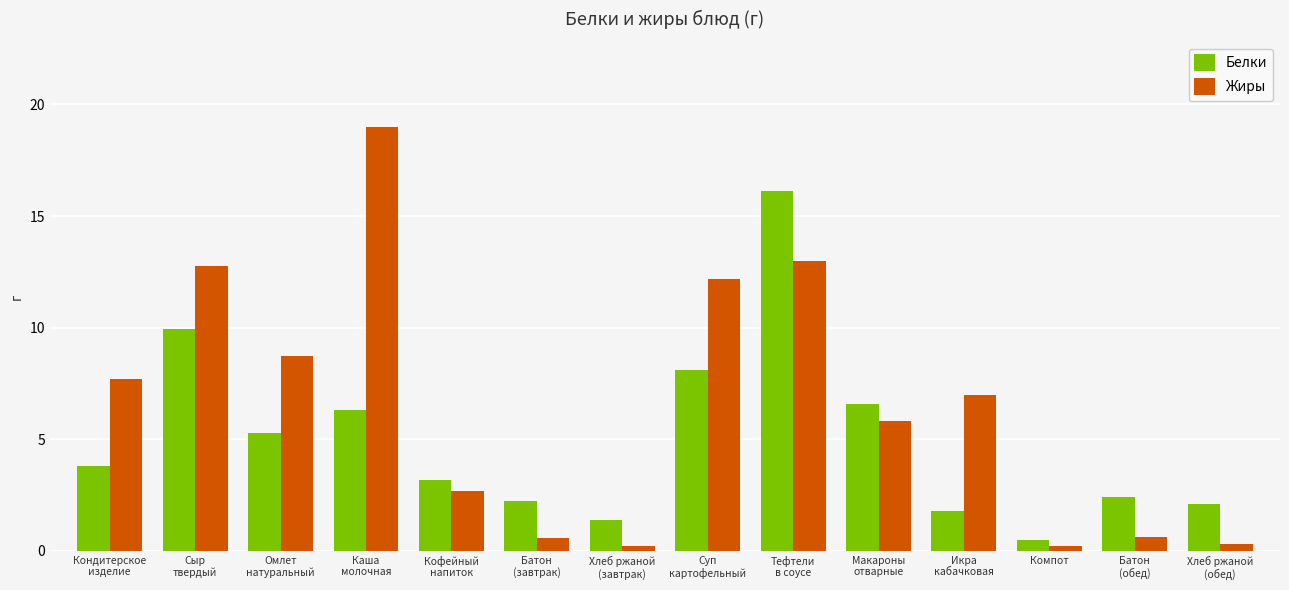

Reading left to right, transcribe all the data shown in this chart.

Белки: 3.8	9.9	5.3	6.3	3.2	2.2	1.4	8.1	16.1	6.6	1.8	0.5	2.4	2.1
Жиры: 7.7	12.7	8.8	19.0	2.7	0.6	0.2	12.2	13.0	5.8	7.0	0.2	0.6	0.3